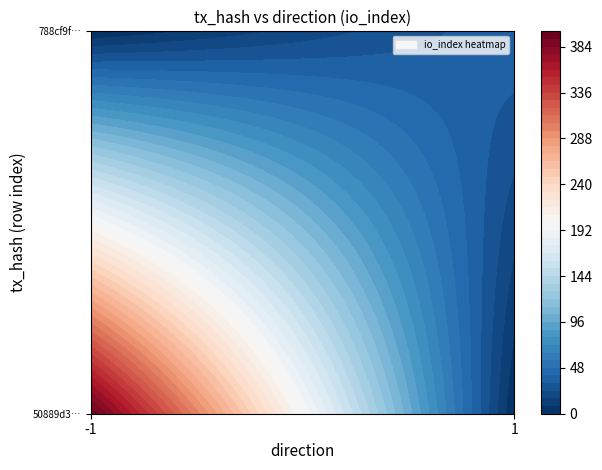

Reading right to left, transcribe all the data shown in this chart.

50889d3812909a6d28ed8f5905406cb03c03001: 398	-1
788cf9f4fe67bed150c237a8ec6f2e874979e27: 38	1